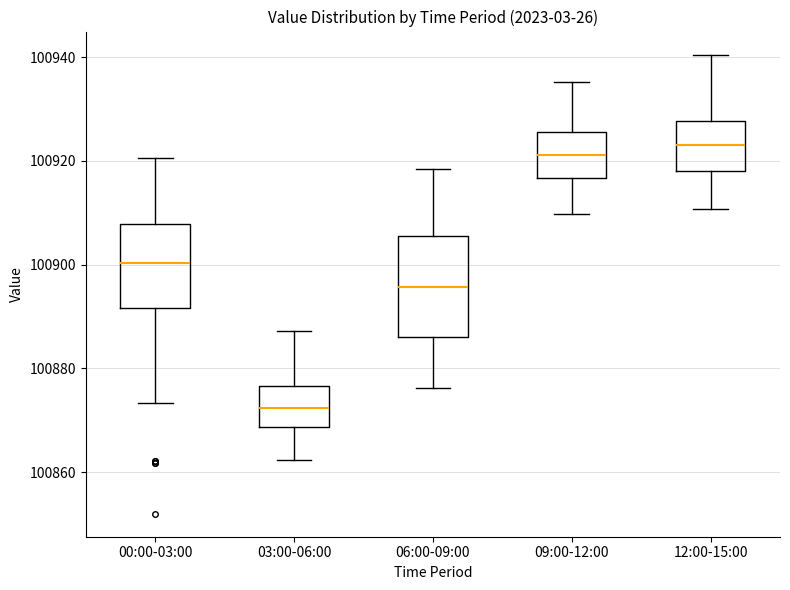

Reading left to right, read every box against the y-axis: the position of its median line, the range the box covers, and the ends of its whiskers. The values are not printed on the chart, so give them approximately, as read against the axis.

00:00-03:00: median 100900, box 100892 to 100908, whiskers 100874 to 100920
03:00-06:00: median 100872, box 100868 to 100876, whiskers 100862 to 100888
06:00-09:00: median 100896, box 100886 to 100906, whiskers 100876 to 100918
09:00-12:00: median 100922, box 100916 to 100926, whiskers 100910 to 100936
12:00-15:00: median 100924, box 100918 to 100928, whiskers 100910 to 100940